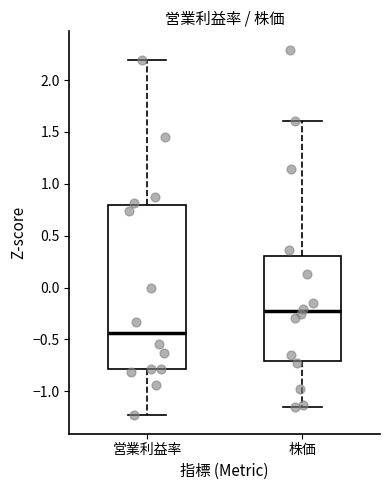

Reading left to right, read every box against the y-axis: the position of its median line, the range the box covers, and the ends of its whiskers. The values are not printed on the chart, so give them approximately, as read against the axis.

営業利益率: median -0.45, box -0.80 to 0.80, whiskers -1.25 to 2.20
株価: median -0.25, box -0.70 to 0.30, whiskers -1.15 to 1.60